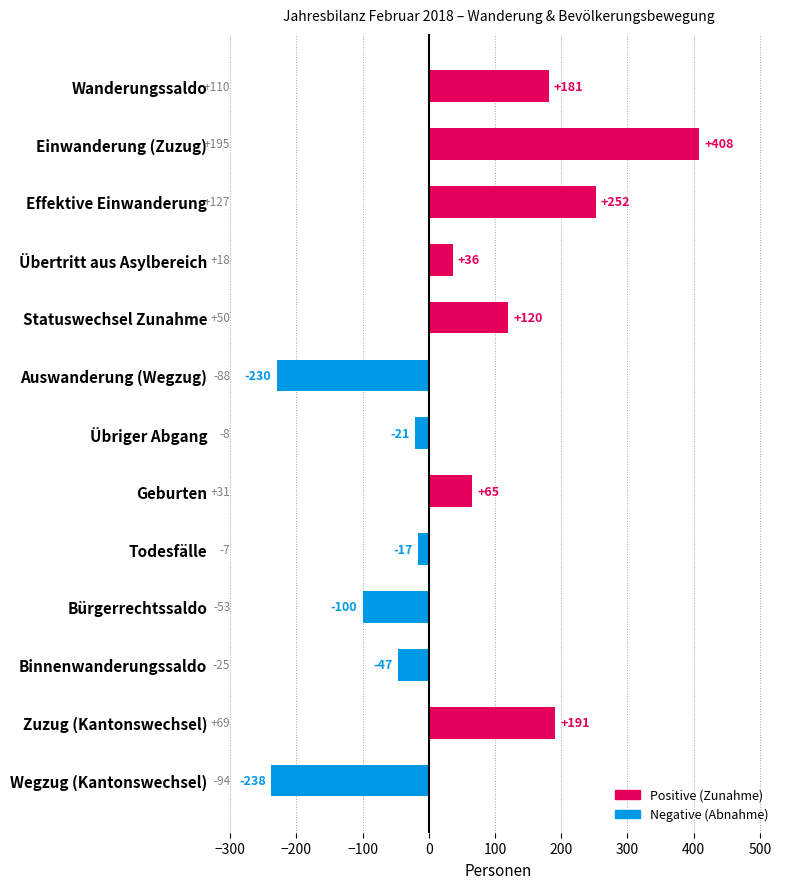

Reading top to bottom, list all the values displayed in this chart.

Wanderungssaldo=181	Einwanderung (Zuzug)=408	Effektive Einwanderung=252	Übertritt aus Asylbereich=36	Statuswechsel Zunahme=120	Auswanderung (Wegzug)=-230	Übriger Abgang=-21	Geburten=65	Todesfälle=-17	Bürgerrechtssaldo=-100	Binnenwanderungssaldo=-47	Zuzug (Kantonswechsel)=191	Wegzug (Kantonswechsel)=-238